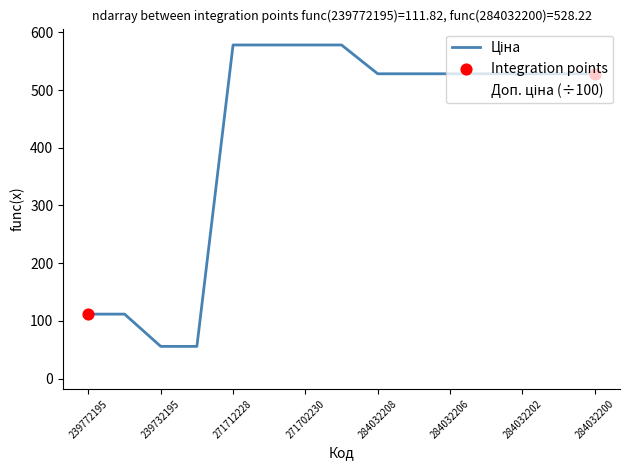

Is this an area chart (filled region under the line)?

No